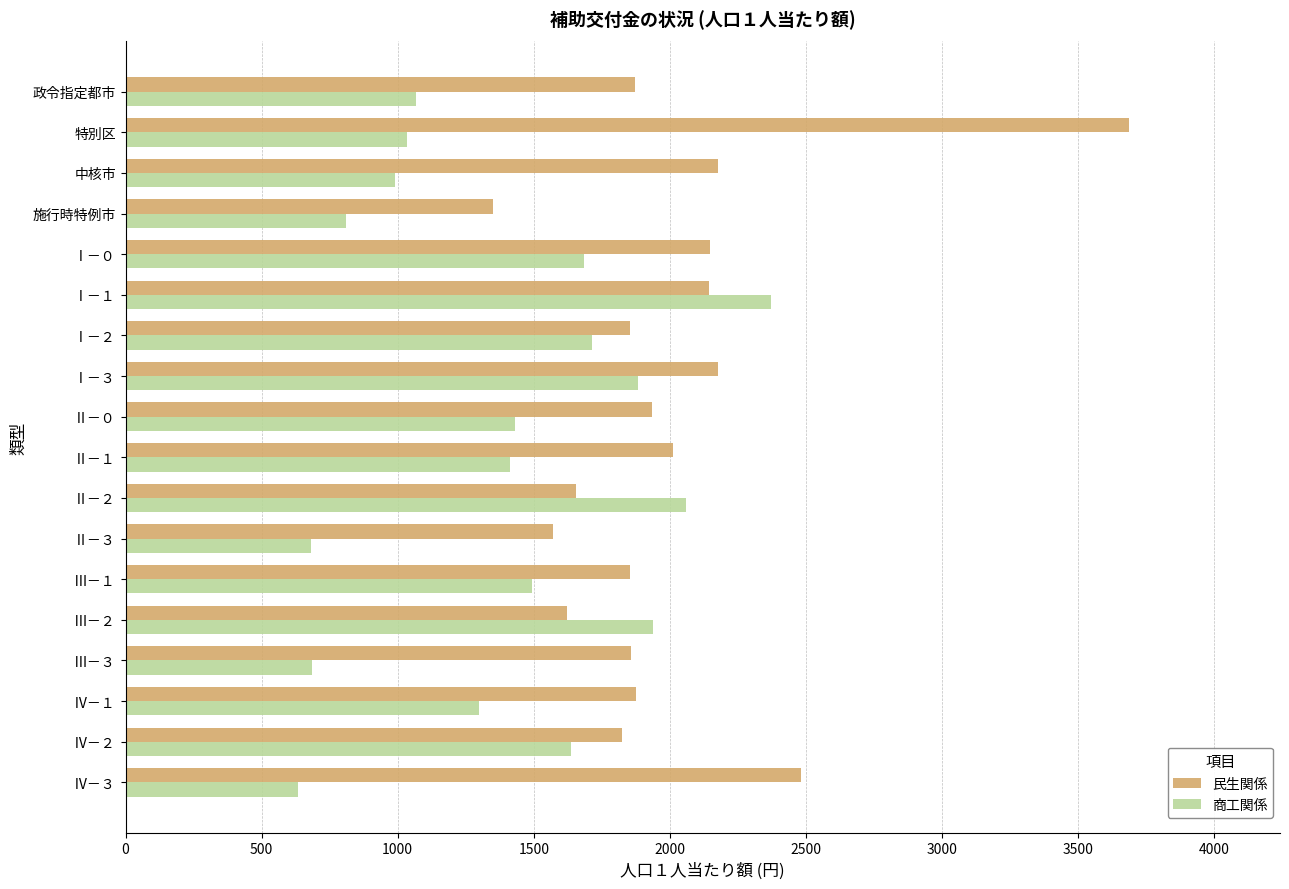

What is the approximate value of 民生関係 at 政令指定都市, to the nearest 50?

1850